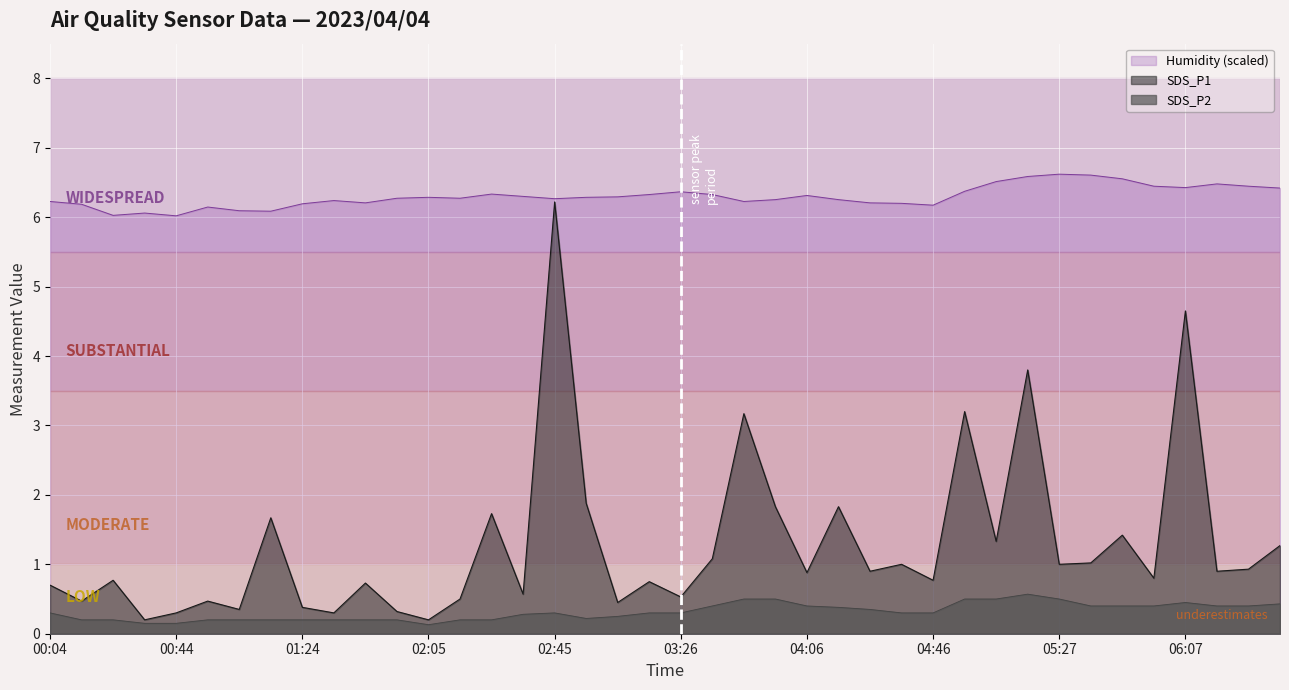

Is the value of SDS_P1 at 00:04 greater than the value of SDS_P2 at 05:06?

Yes